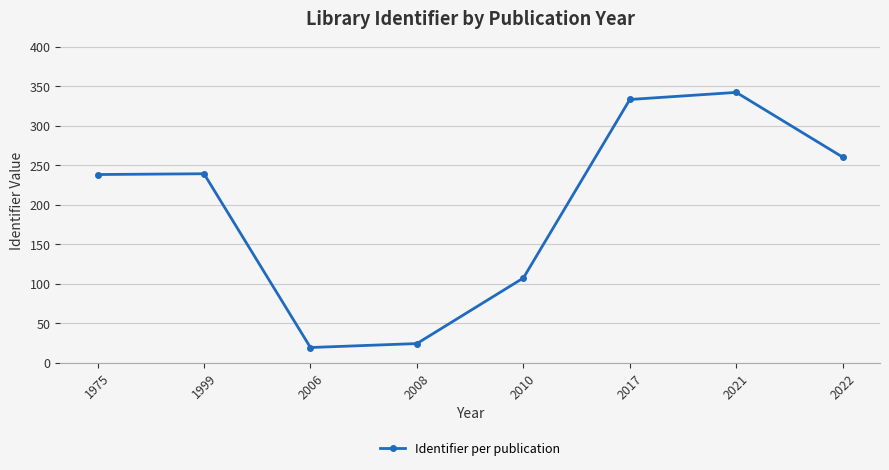

Where is the data nearest to the value 180?

1975